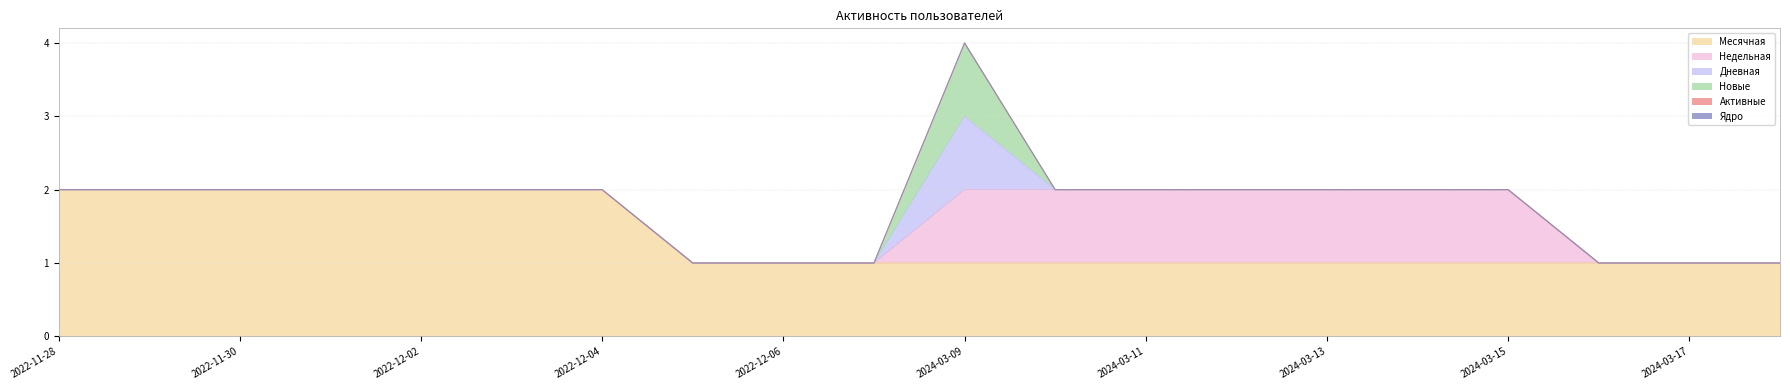

What is the label of the 11th point from the left?

2024-03-09